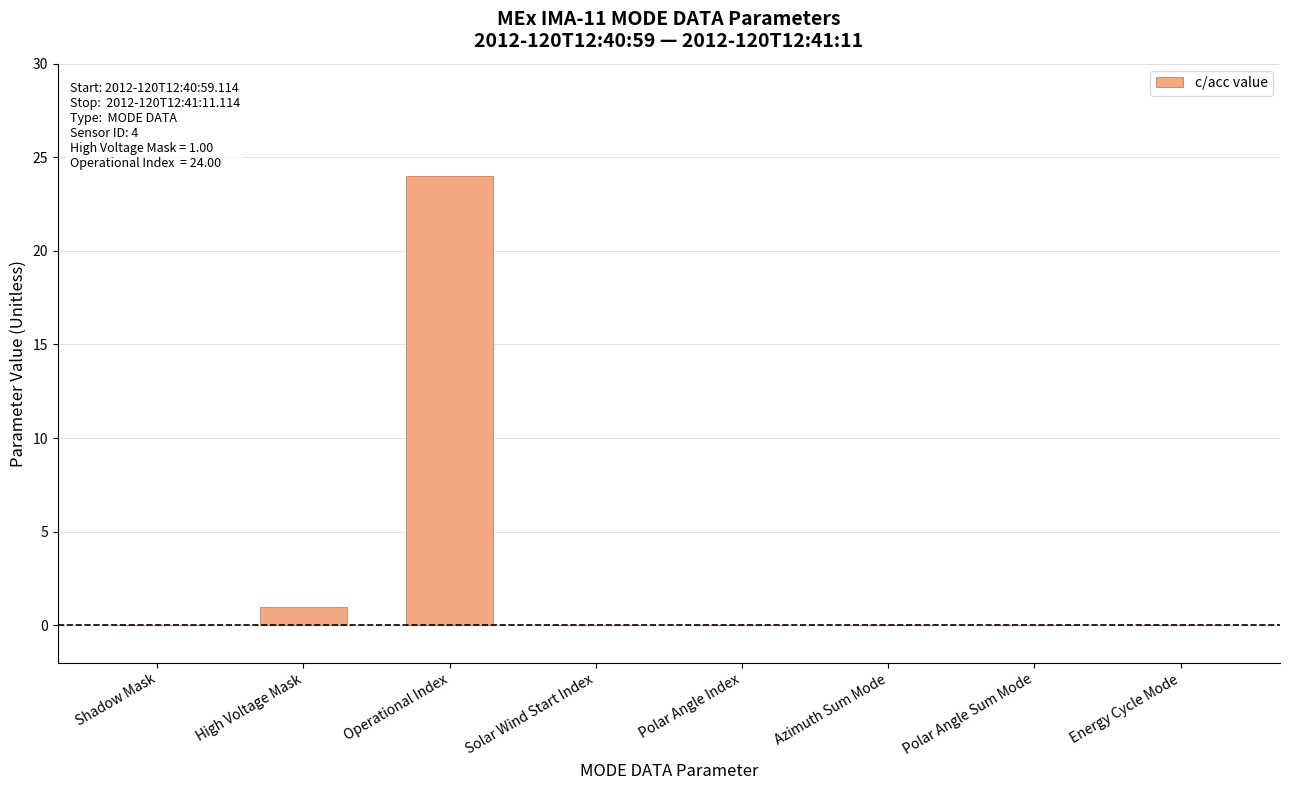

Which category has the highest value across all series?

Operational Index